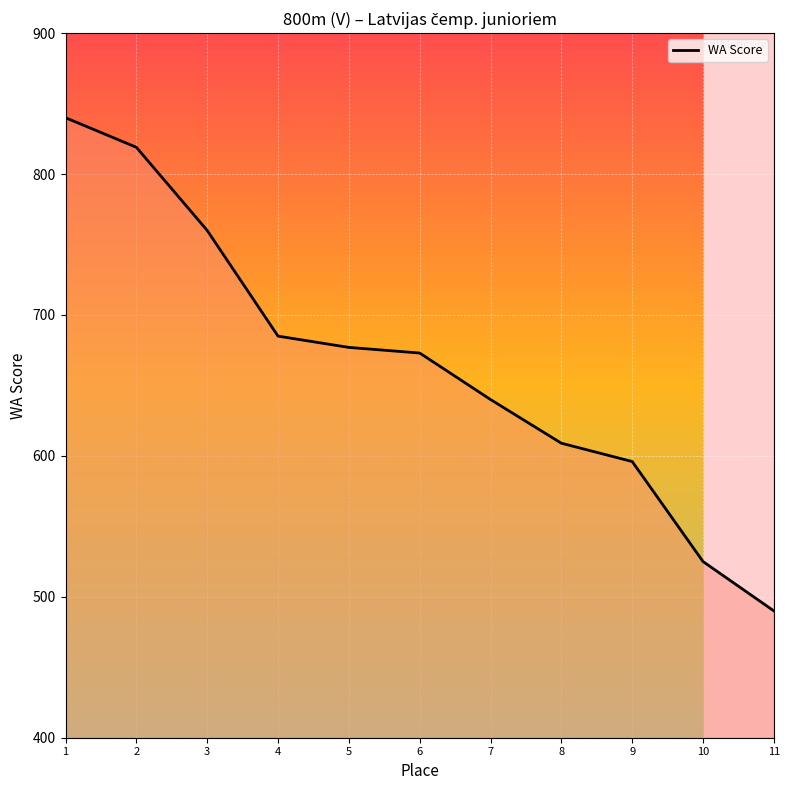

How many distinct data groups are displayed?

1